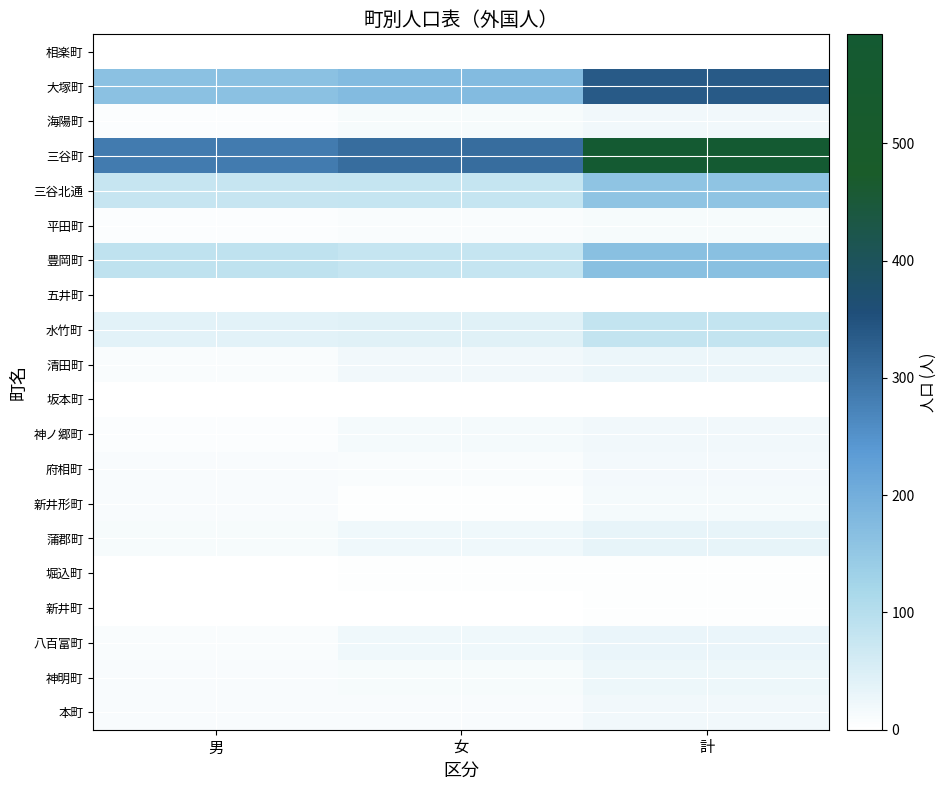

Which series has the largest total across all categories?

三谷町